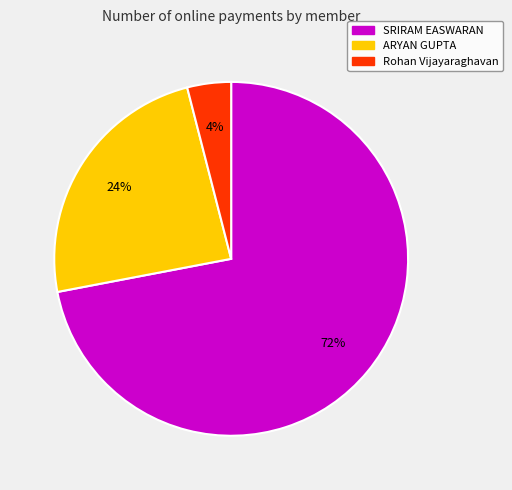

Is there a majority slice in this chart?

Yes